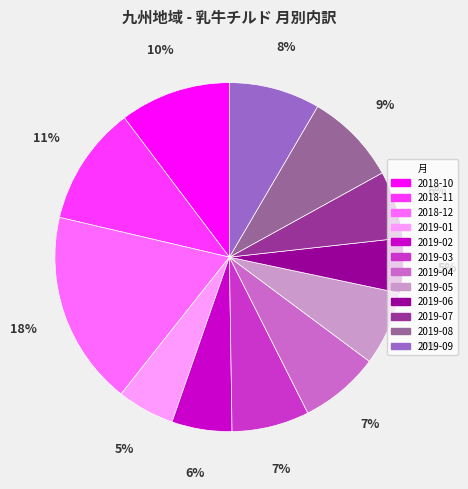

Approximately how many times larger is the value at 2019-07 compared to 2019-05?

0.9